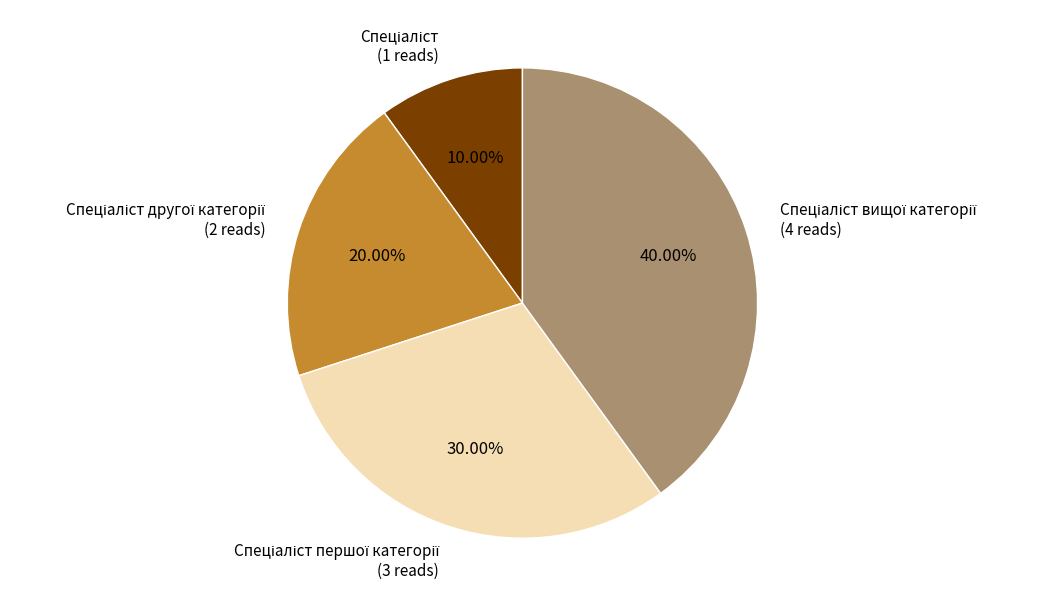

Is there a majority slice in this chart?

No